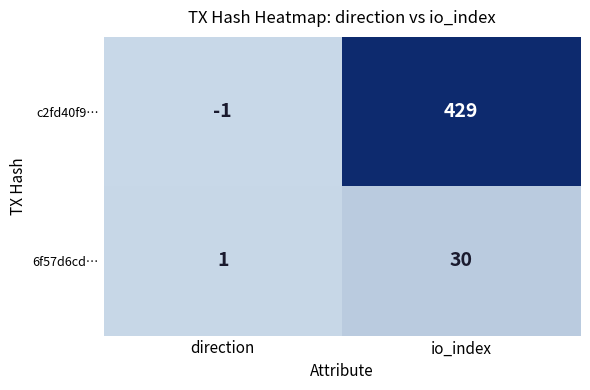

What is the sum of all c2fd40f9… values?

428